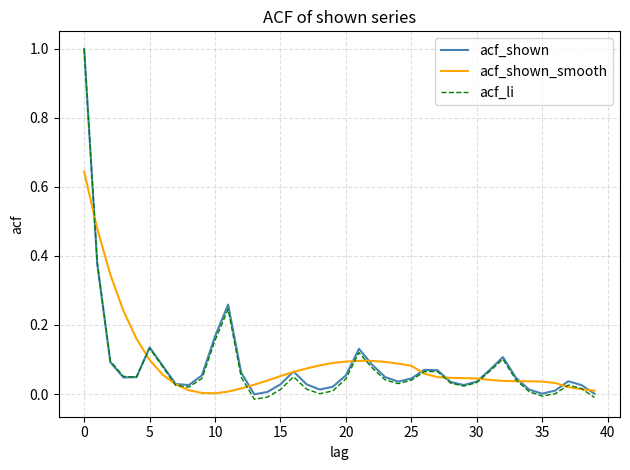

What is the maximum value for acf_li?

1.0